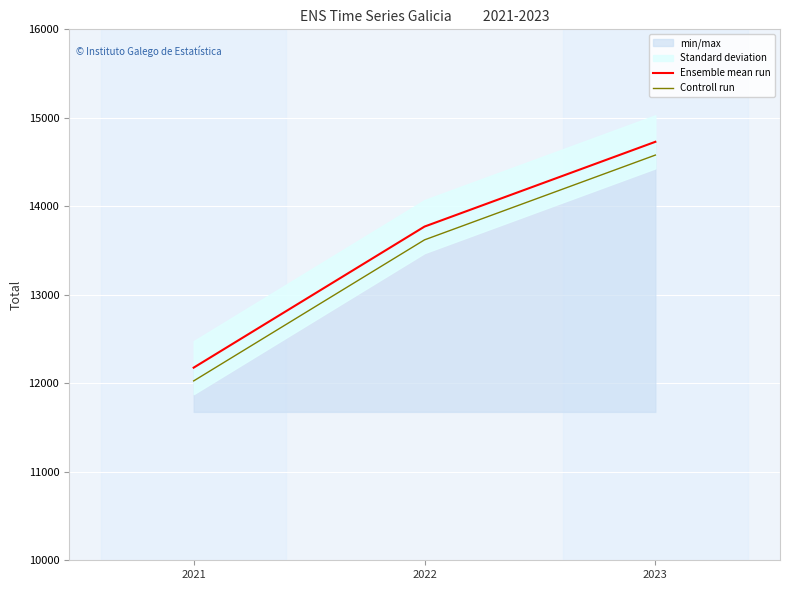

Between 2022 and 2023, which series saw the biggest shift?

Ensemble mean run